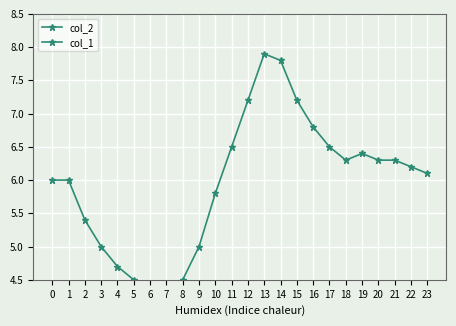

At which label does col_2 first exceed 6?

11